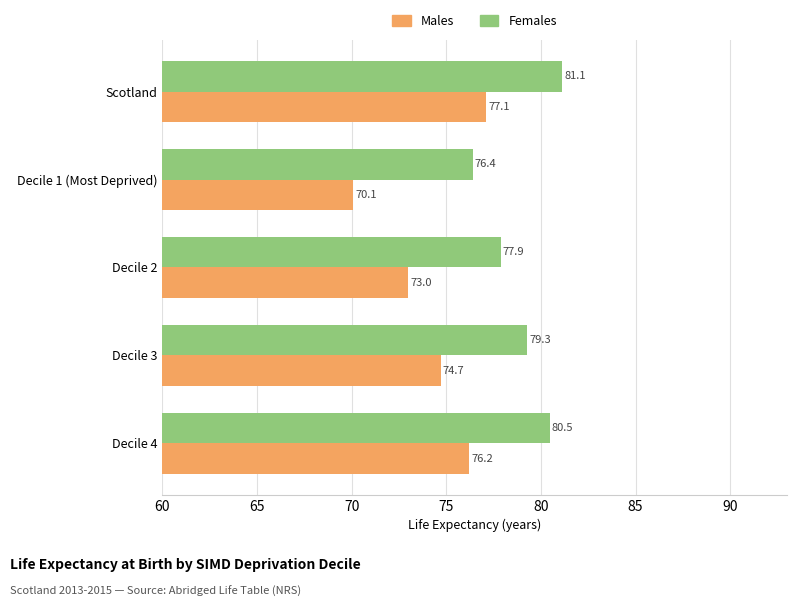

Where is Females nearest to the value 78?

Decile 2